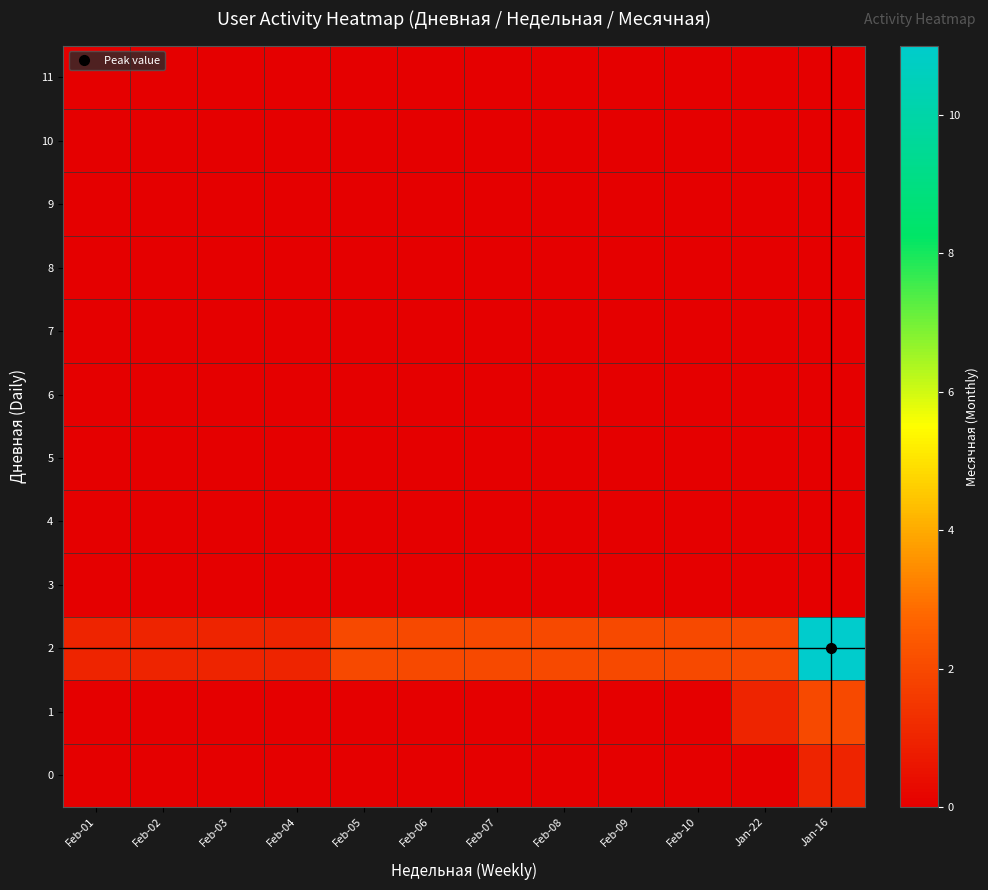

Which series has the widest spread of values?

2